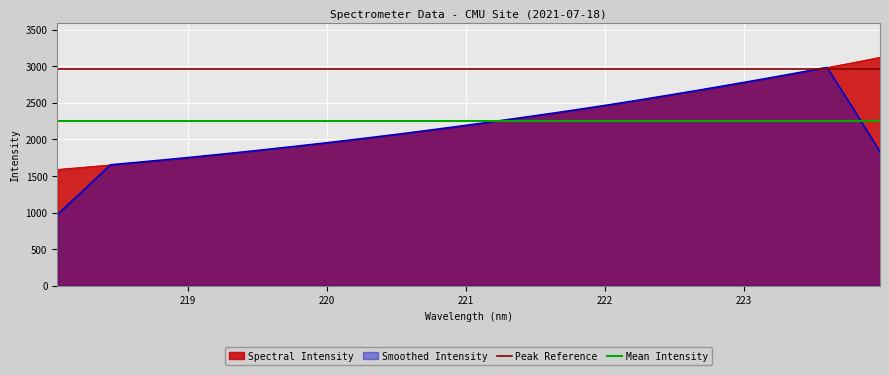

Reading left to right, what are all the values shown in this chart?

1589.5	1620.1	1651.4	1686.0	1718.0	1752.3	1789.8	1827.0	1866.0	1906.1	1946.7	1987.8	2032.8	2077.8	2123.8	2170.7	2221.4	2272.6	2322.3	2372.2	2428.0	2483.9	2540.7	2600.1	2661.6	2723.8	2785.1	2848.5	2915.8	2982.0	3049.9	3121.6